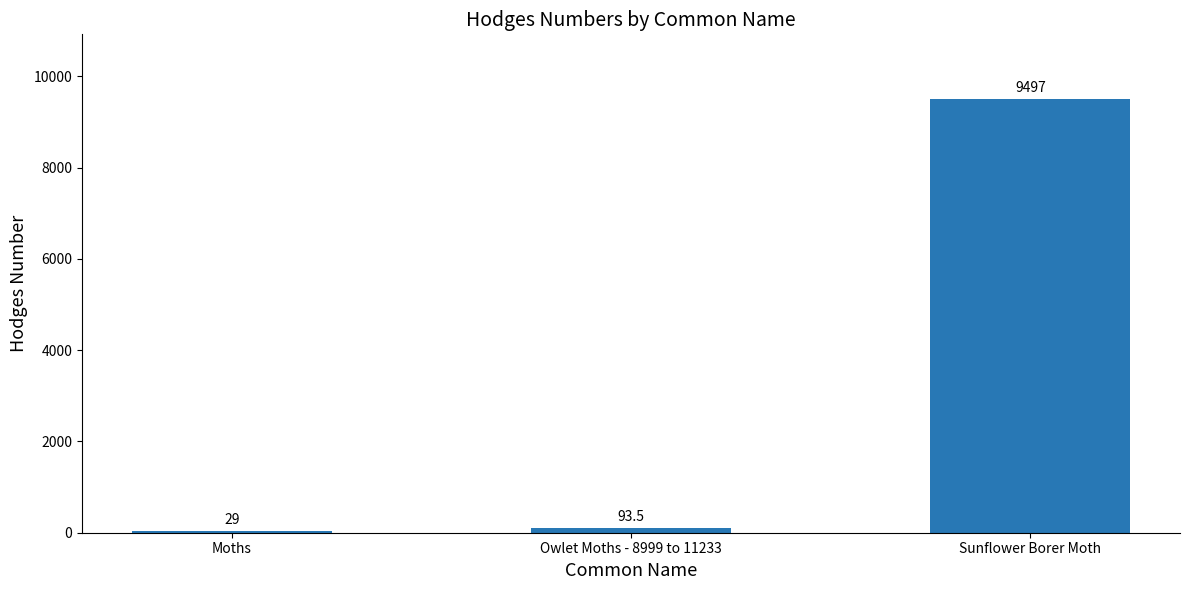

What is the average value?

3206.5